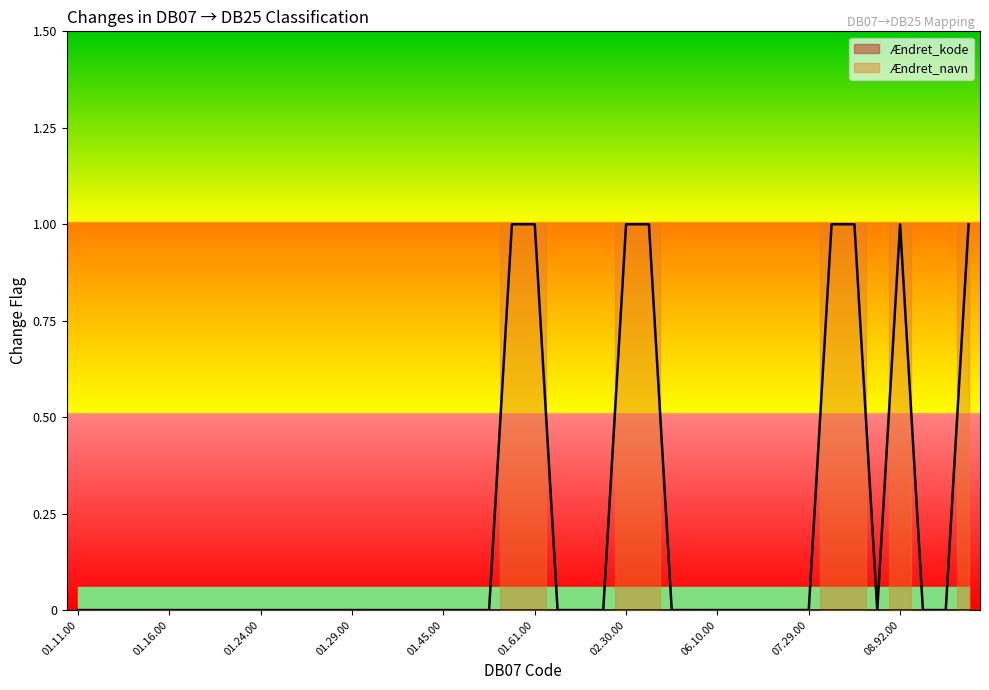

Reading right to left, list all the values displayed in this chart.

09.10.00=1	08.99.00=0	08.93.00=0	08.92.00=1	08.91.00=0	08.12.00=1	08.11.00=1	07.29.00=0	07.21.00=0	07.10.00=0	06.20.00=0	06.10.00=0	05.20.00=0	05.10.00=0	02.40.00=1	02.30.00=1	02.20.00=0	02.10.00=0	01.70.00=0	01.61.00=1	01.50.00=1	01.46.20=0	01.46.10=0	01.45.00=0	01.44.00=0	01.43.00=0	01.30.00=0	01.29.00=0	01.27.00=0	01.26.00=0	01.25.00=0	01.24.00=0	01.23.00=0	01.22.00=0	01.21.00=0	01.16.00=0	01.15.00=0	01.14.00=0	01.12.00=0	01.11.00=0